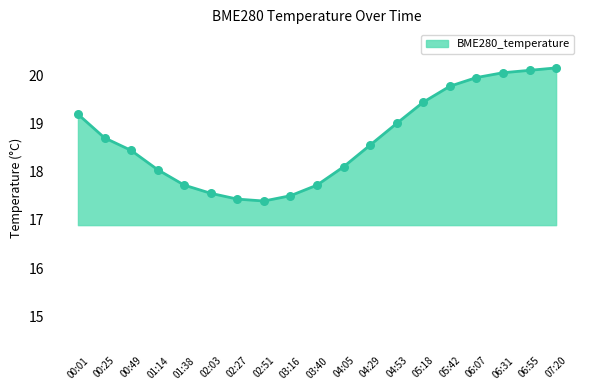

Approximately how many times larger is the value at 04:29 compared to 01:38?

1.0